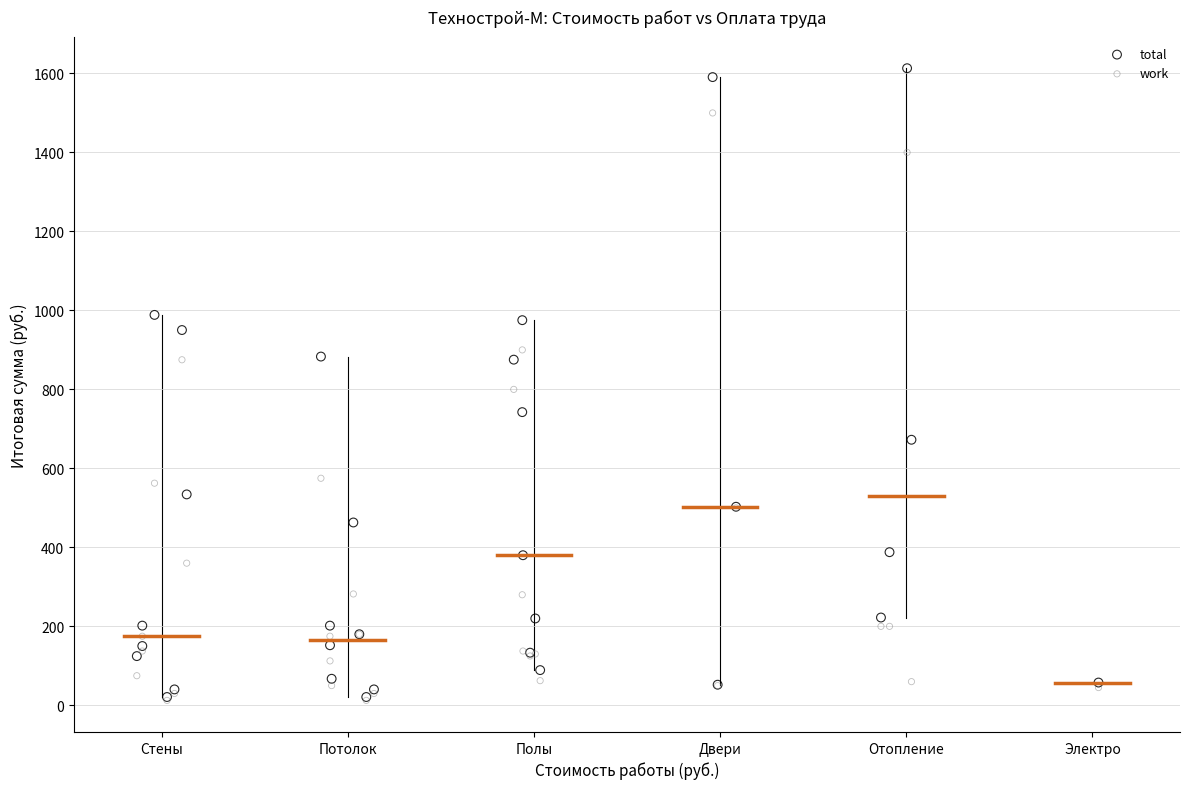

What are all the series names shown in the legend?

total, work